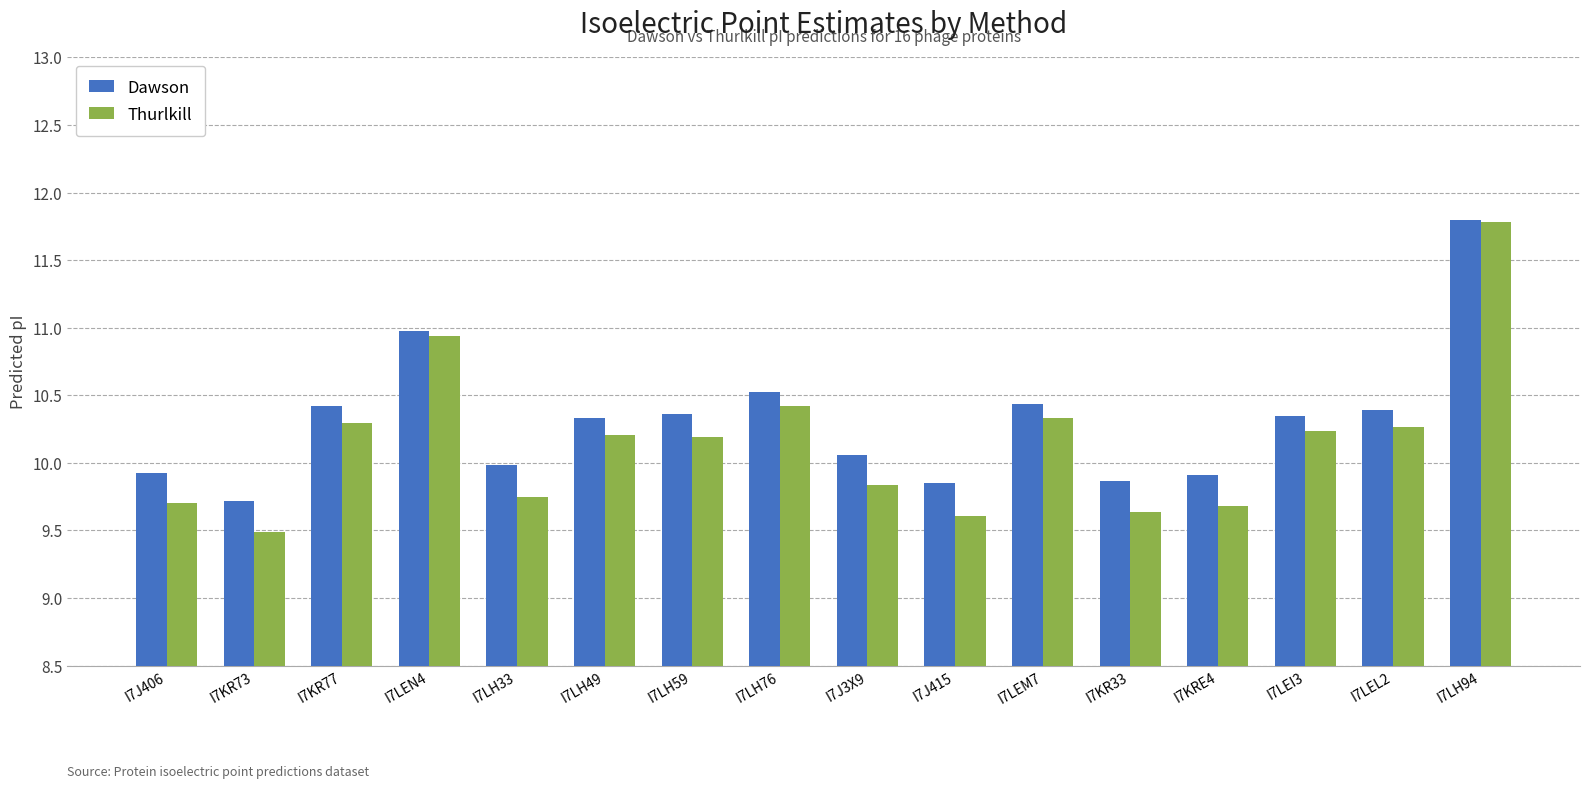

The Dawson series shows 3.9 at I7LH76. True or false?

False